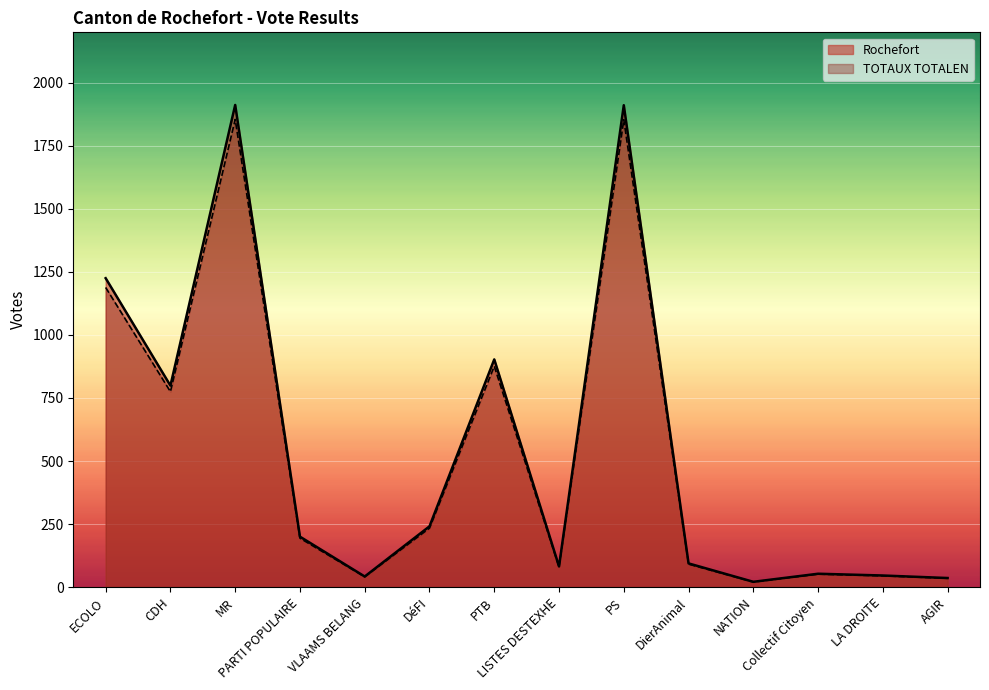

At which category does the chart reach its minimum across all series?

NATION